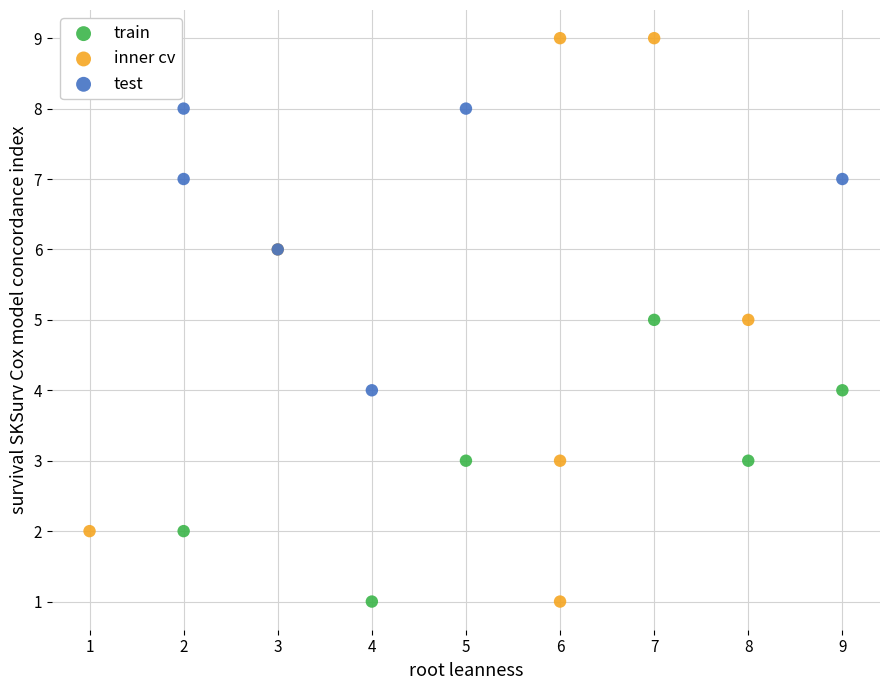

Which series reaches the maximum Y coordinate?

inner cv